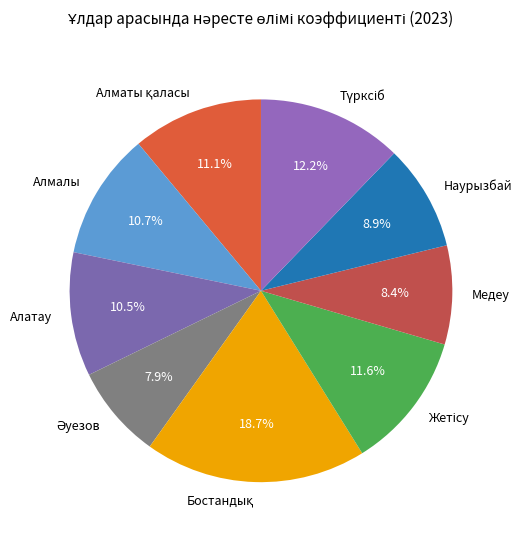

Is the sum of Алатау and Медеу greater than half?

No